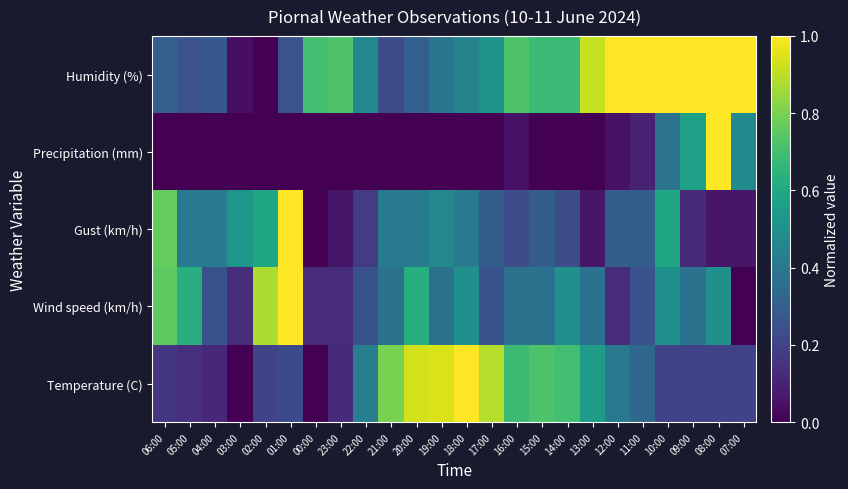

Which category has the highest value across all series?

18:00